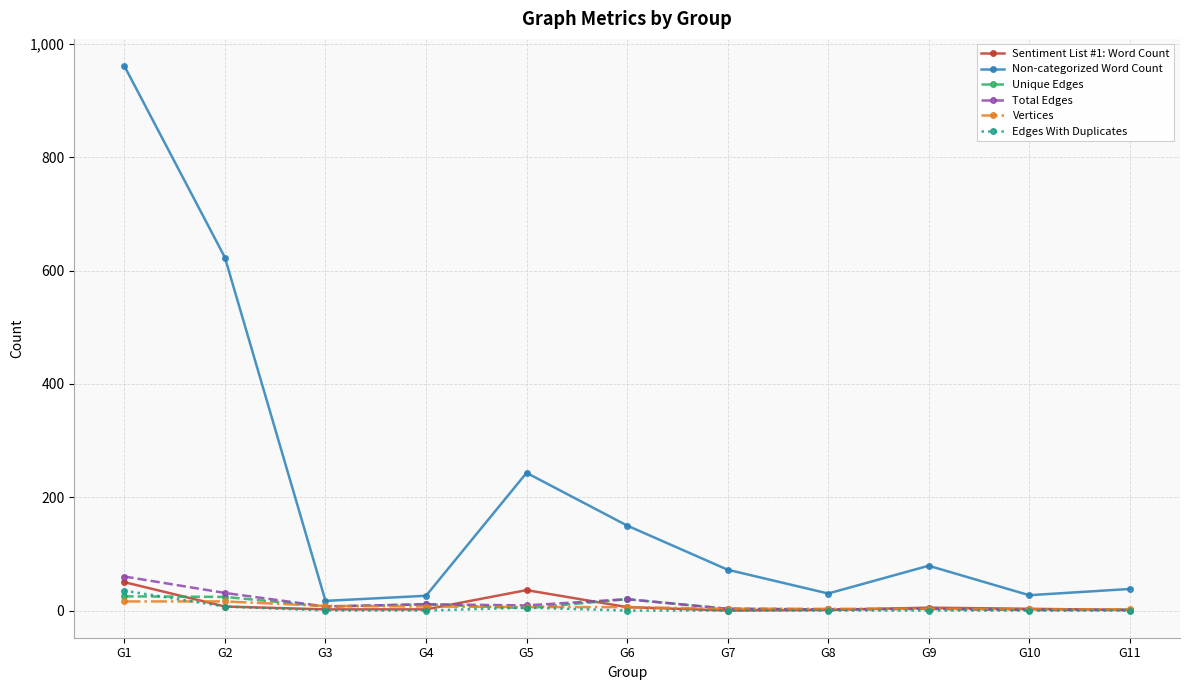

What is the spread (max minus min) of values at G8?

30